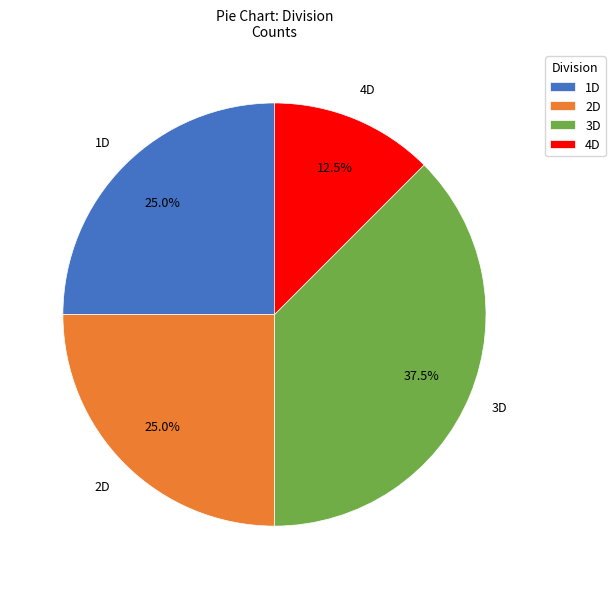

Is 1D the majority of the pie?

No